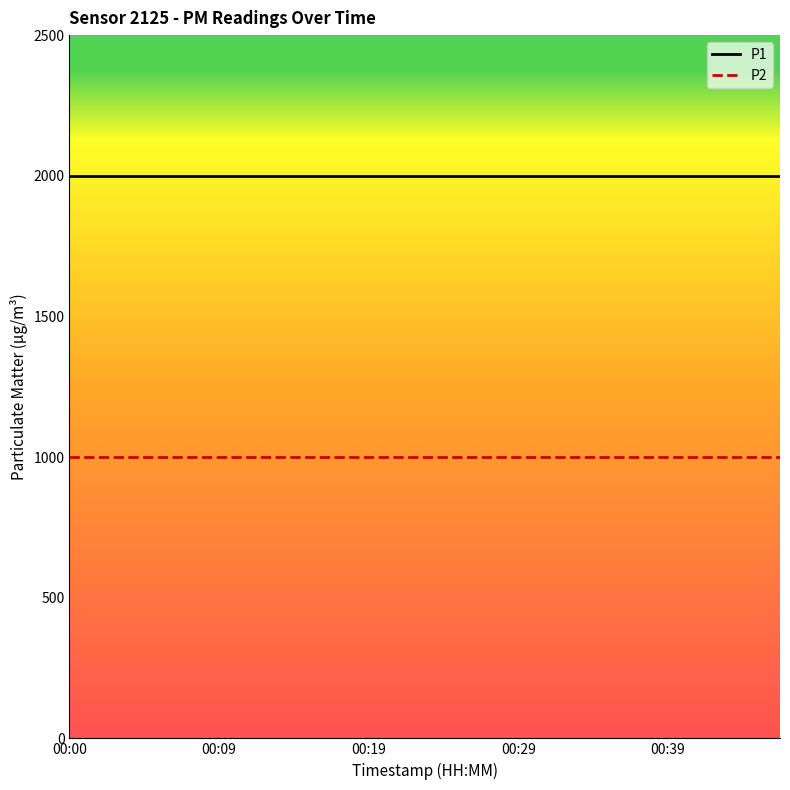

What is the minimum value for P1?

1999.9